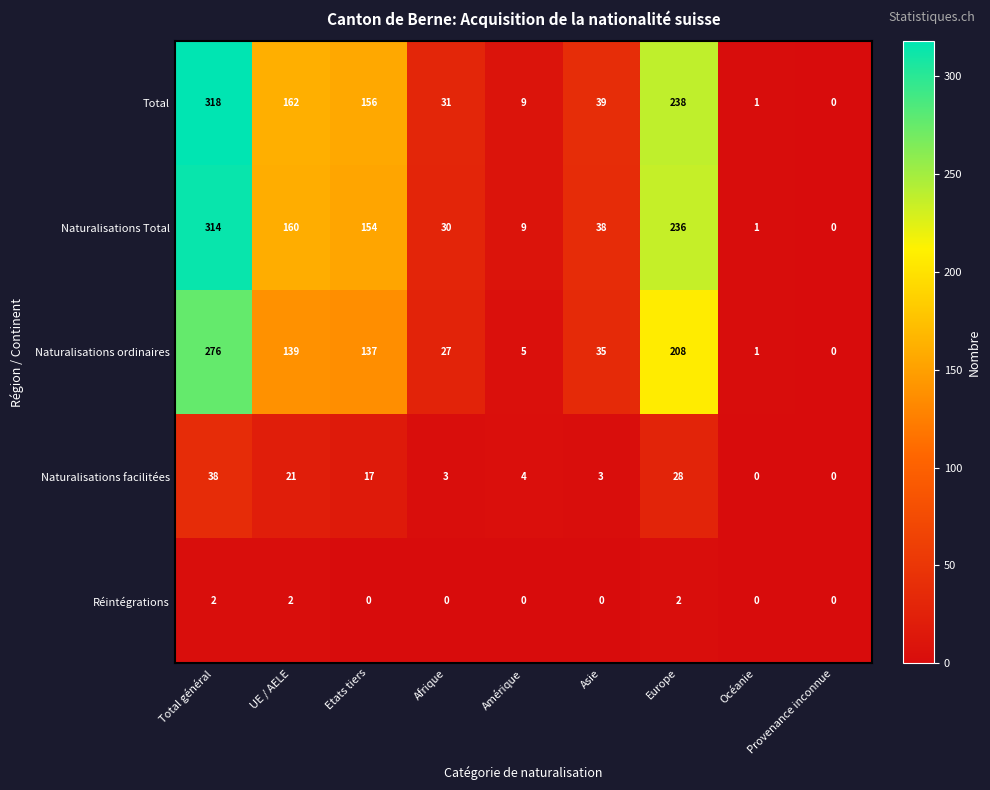

Which series has the widest spread of values?

Total